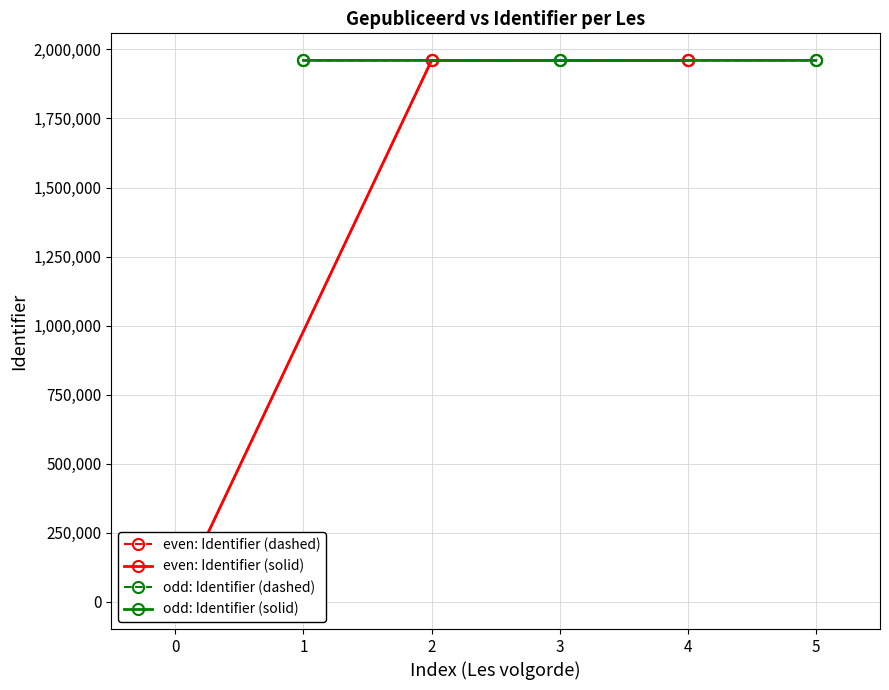

Which series changed the most between 0 and 1?

even: Identifier (dashed)